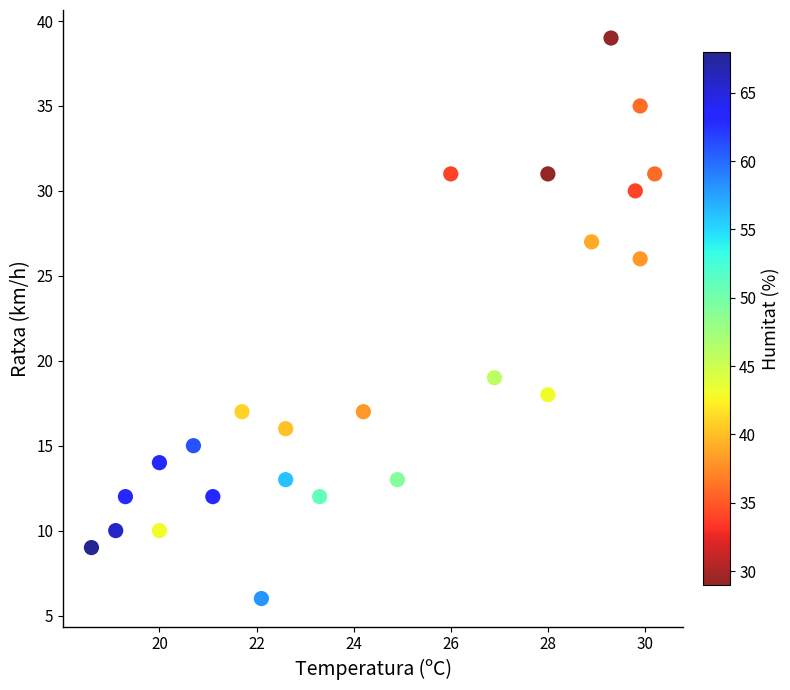

What Y value in the scatter plot is closest to 22?

19